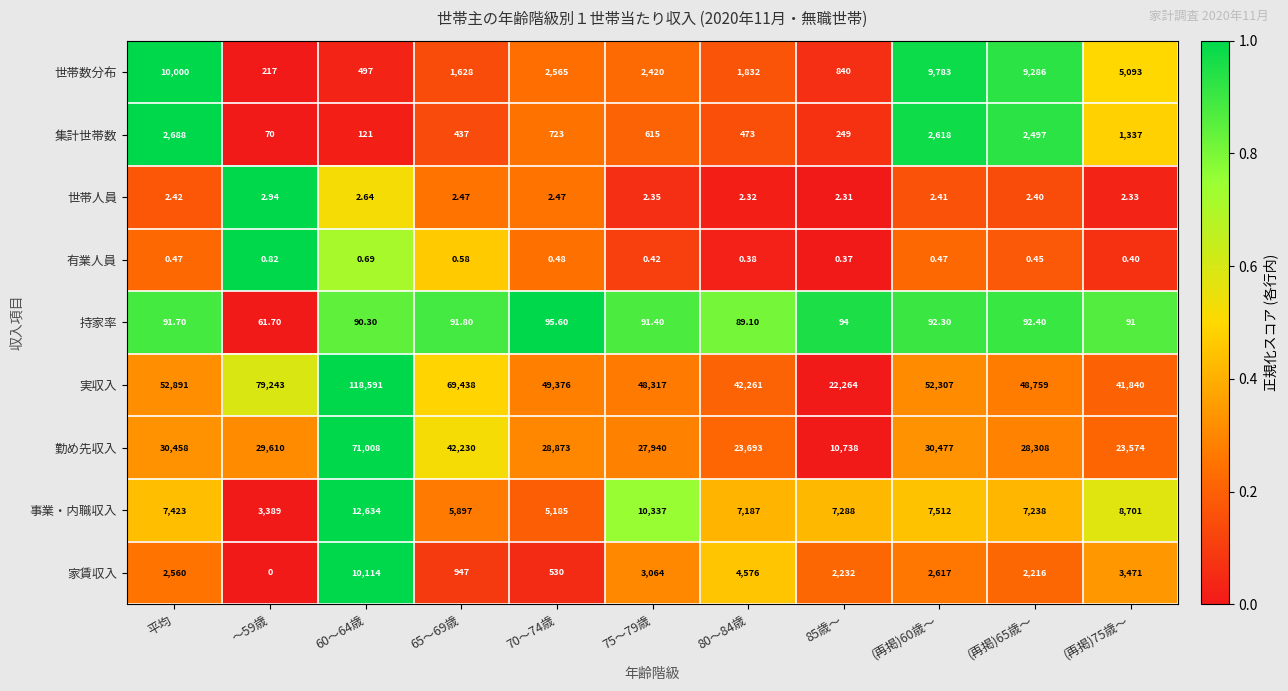

How many distinct data groups are displayed?

9